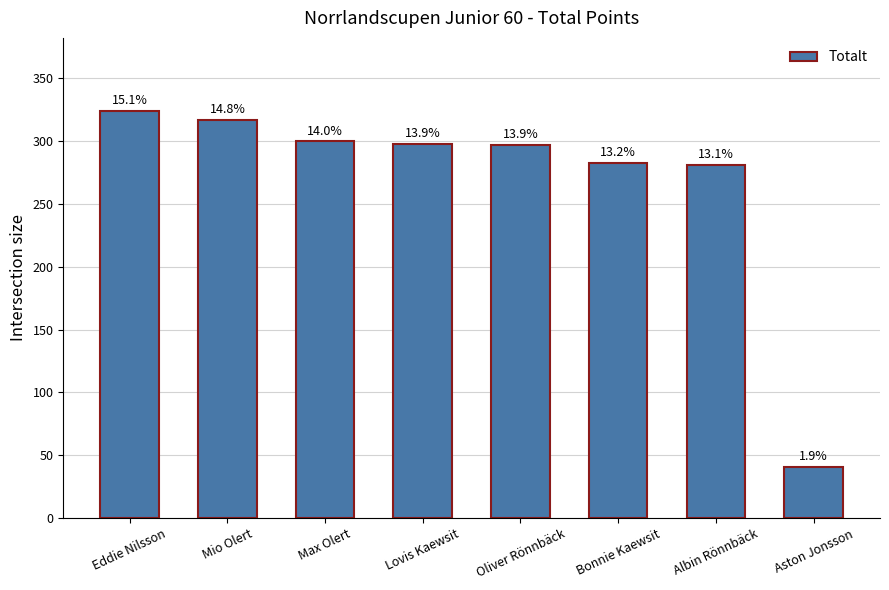

Rank the categories by value from lowest to highest.

Aston Jonsson, Albin Rönnbäck, Bonnie Kaewsit, Oliver Rönnbäck, Lovis Kaewsit, Max Olert, Mio Olert, Eddie Nilsson